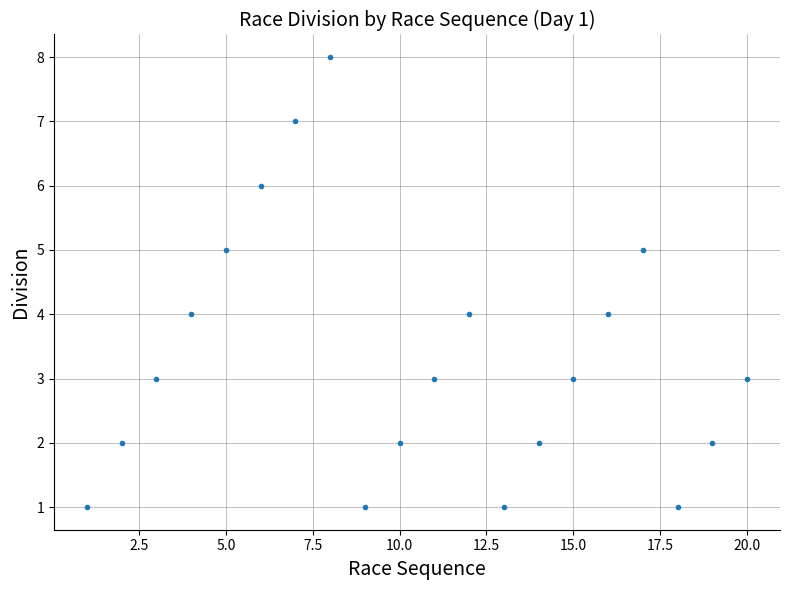

What is the value of the 15th point from the left?

3